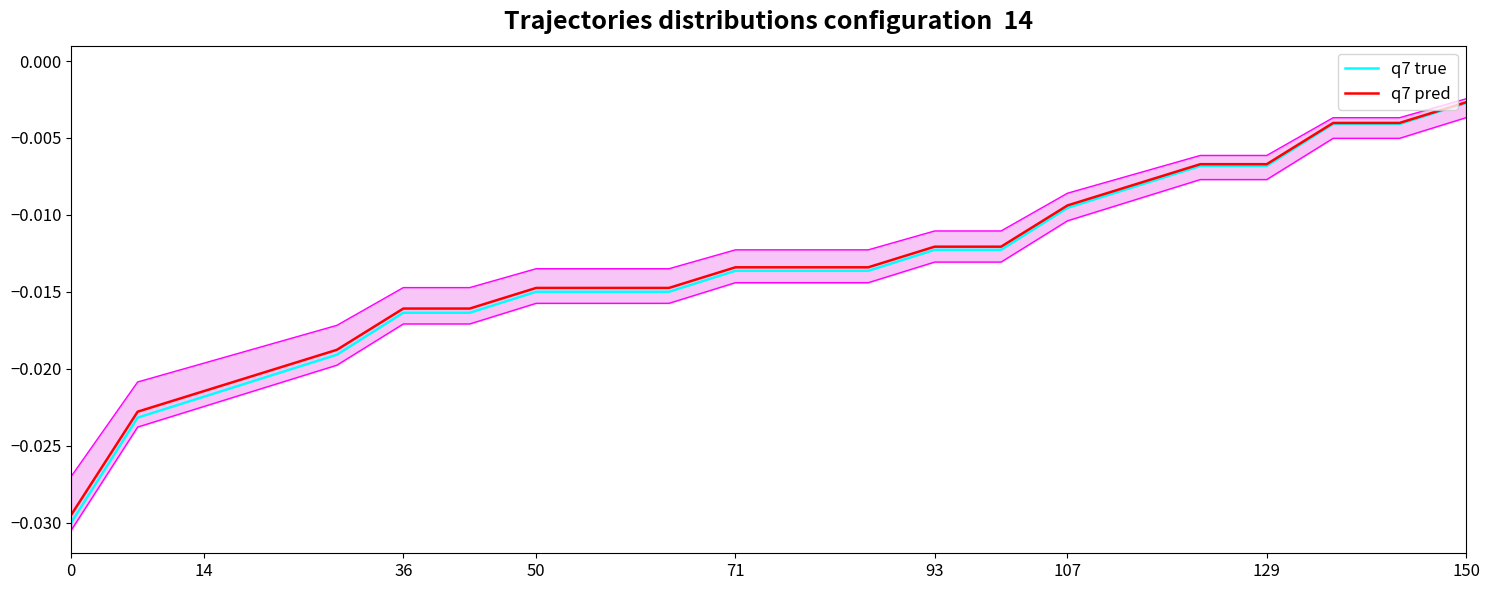

True or false: q7 true and q7 pred intersect in this chart.

False